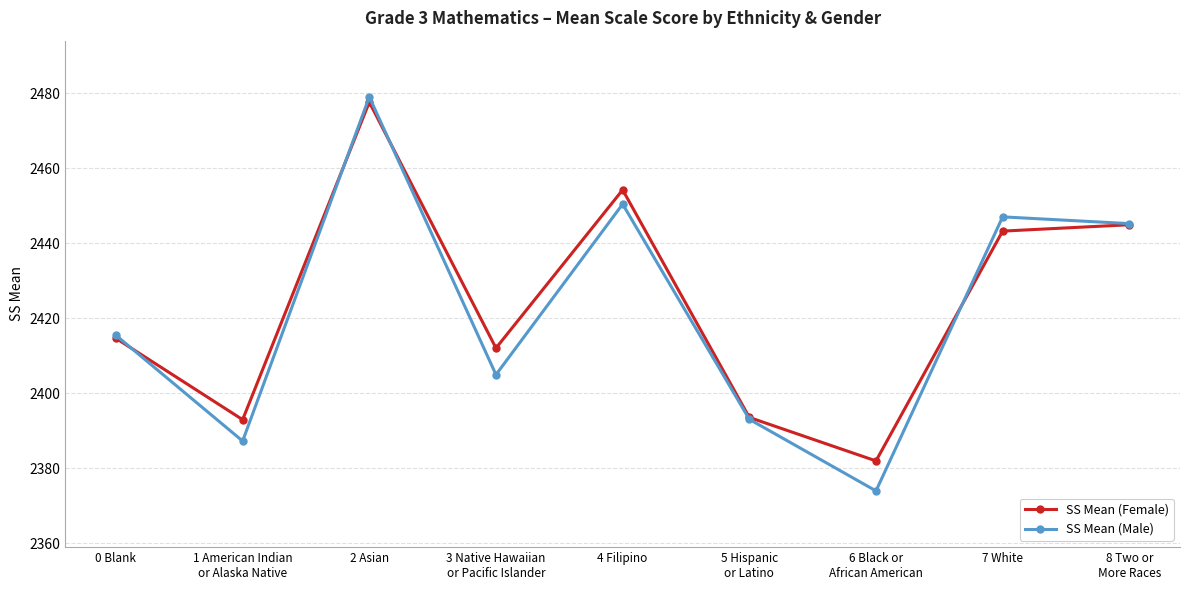

The value of SS Mean (Male) at 0 Blank is 1621.1. True or false?

False